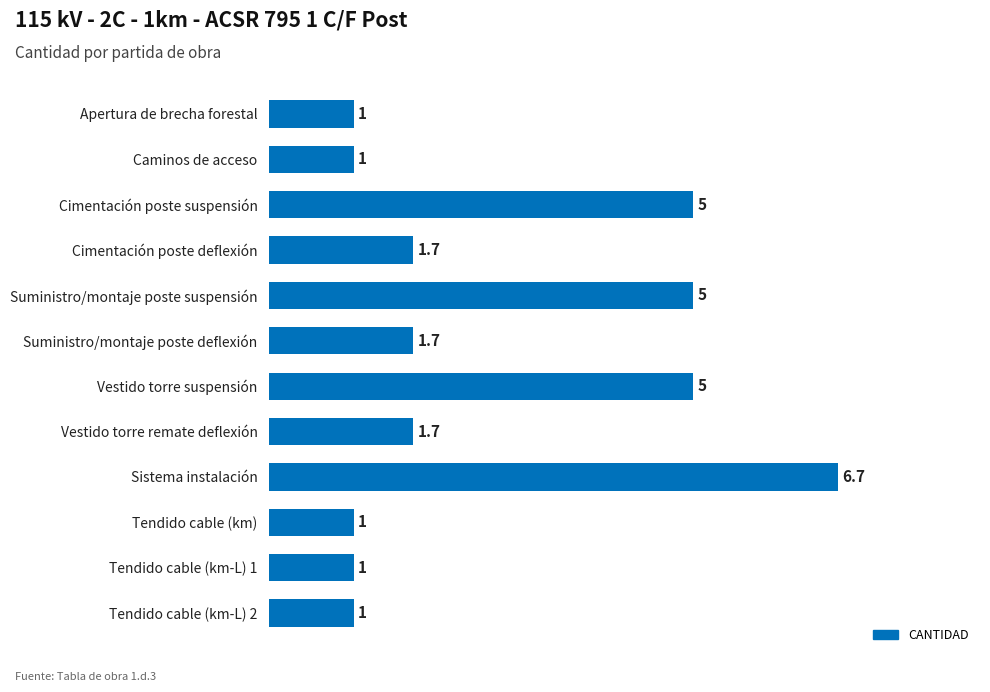

Are the bars grouped side by side (vs. stacked)?

No